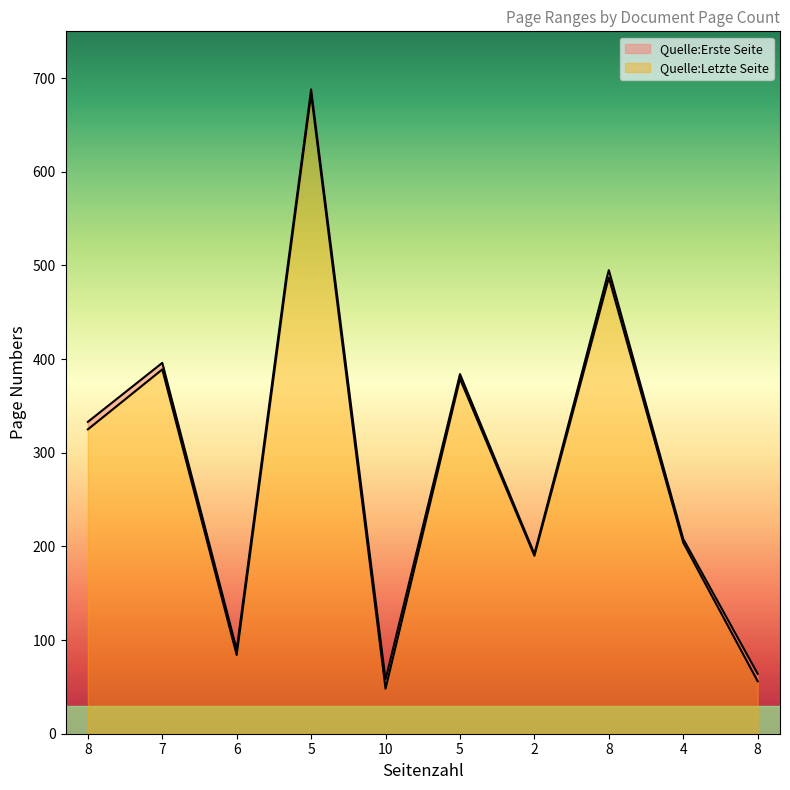

True or false: Quelle:Letzte Seite and Quelle:Erste Seite intersect in this chart.

False